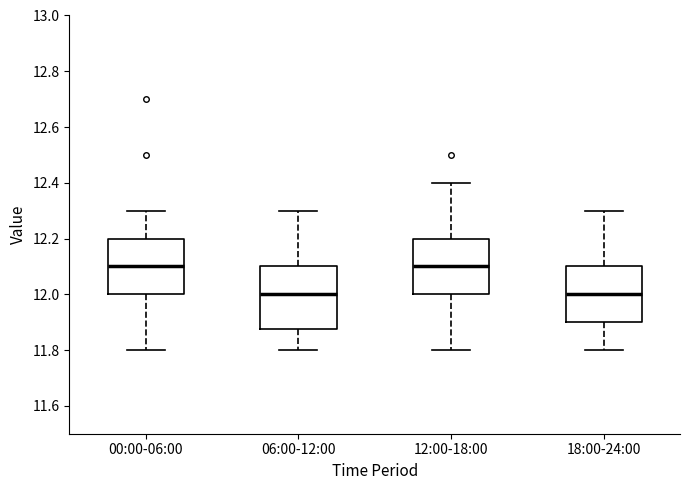

Reading left to right, transcribe this box plot: for each box, give where its median line is, the range the box spans, and where its two whiskers end, as read against the y-axis. The values are not printed on the chart, so give them approximately, as read against the axis.

00:00-06:00: median 12.10, box 12.00 to 12.20, whiskers 11.80 to 12.30
06:00-12:00: median 12.00, box 11.88 to 12.10, whiskers 11.80 to 12.30
12:00-18:00: median 12.10, box 12.00 to 12.20, whiskers 11.80 to 12.40
18:00-24:00: median 12.00, box 11.90 to 12.10, whiskers 11.80 to 12.30